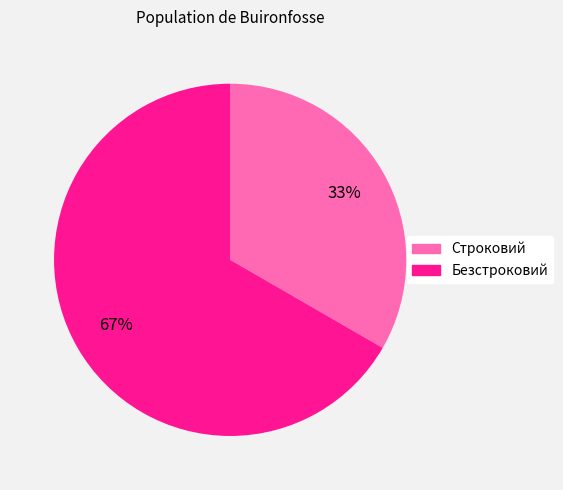

Rank the categories by value from highest to lowest.

Безстроковий, Строковий